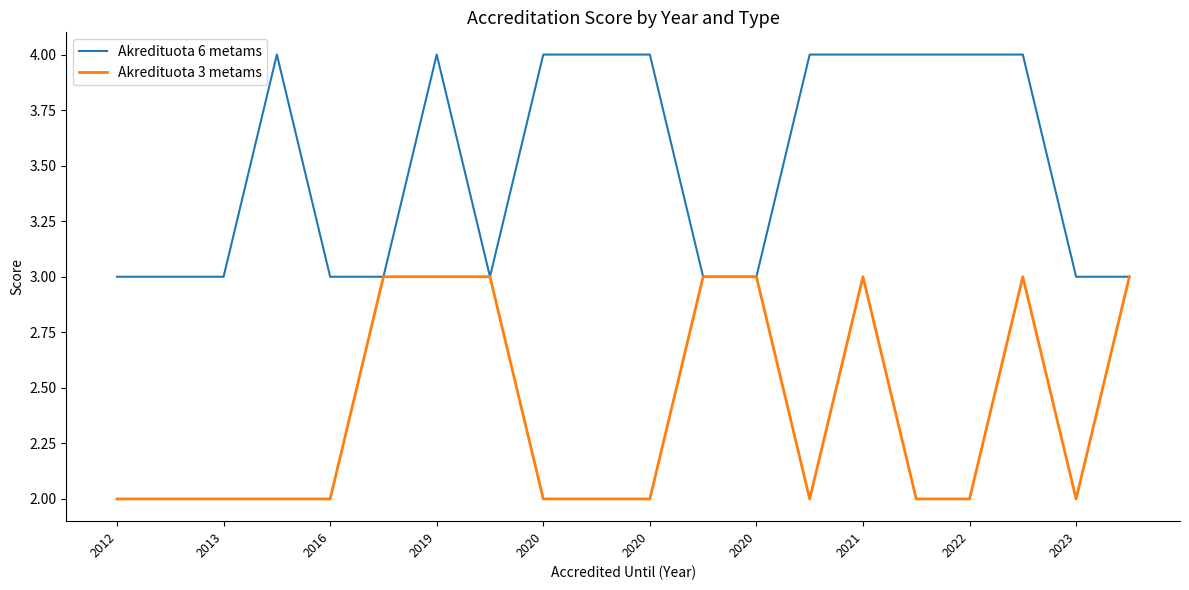

Rank the series by their maximum value, from highest to lowest.

Akredituota 6 metams, Akredituota 3 metams